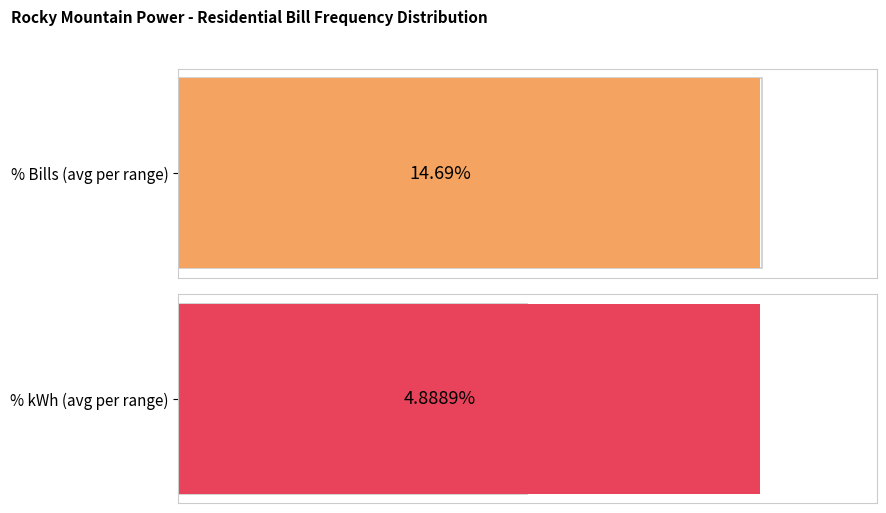

What are all the series names shown in the legend?

% Bills, % kWh